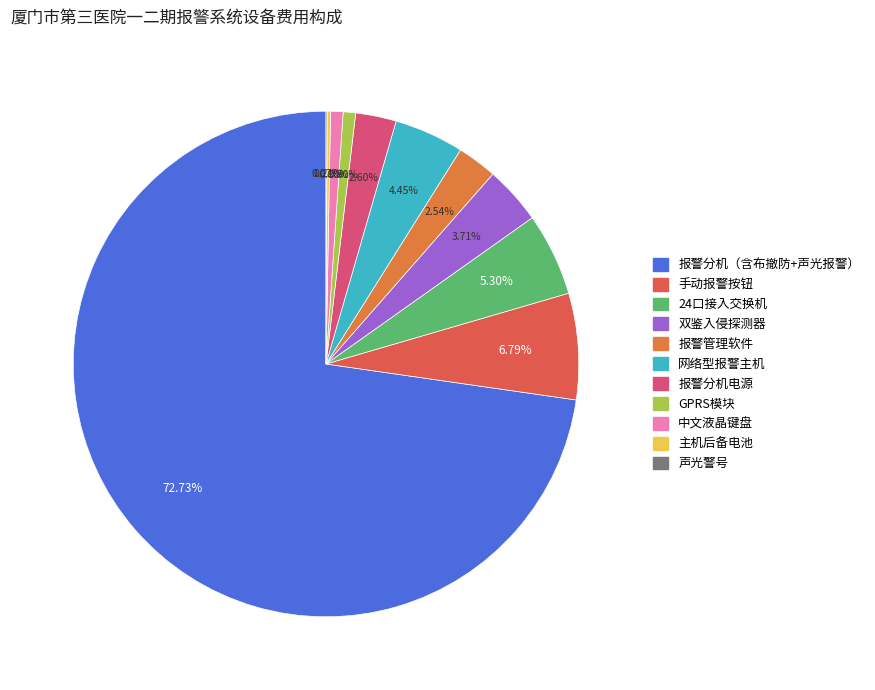

Rank the categories by value from highest to lowest.

报警分机（含布撤防+声光报警）, 手动报警按钮, 24口接入交换机, 网络型报警主机, 双鉴入侵探测器, 报警分机电源, 报警管理软件, GPRS模块, 中文液晶键盘, 主机后备电池, 声光警号